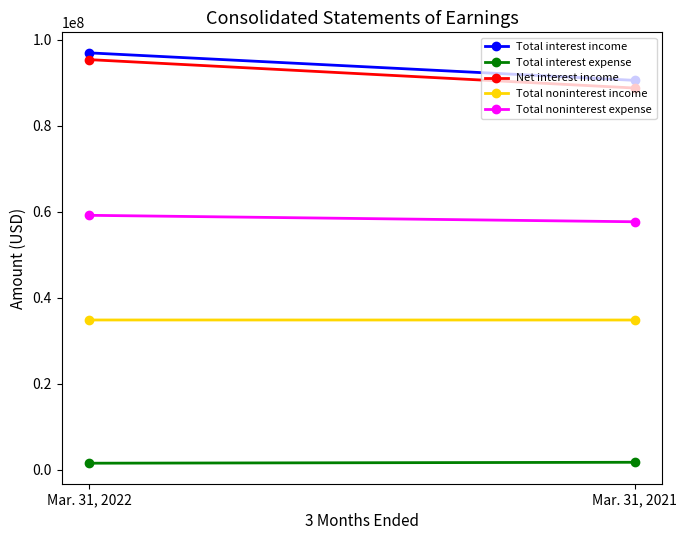

At which label is Total interest income closest to 93809500?

Mar. 31, 2022